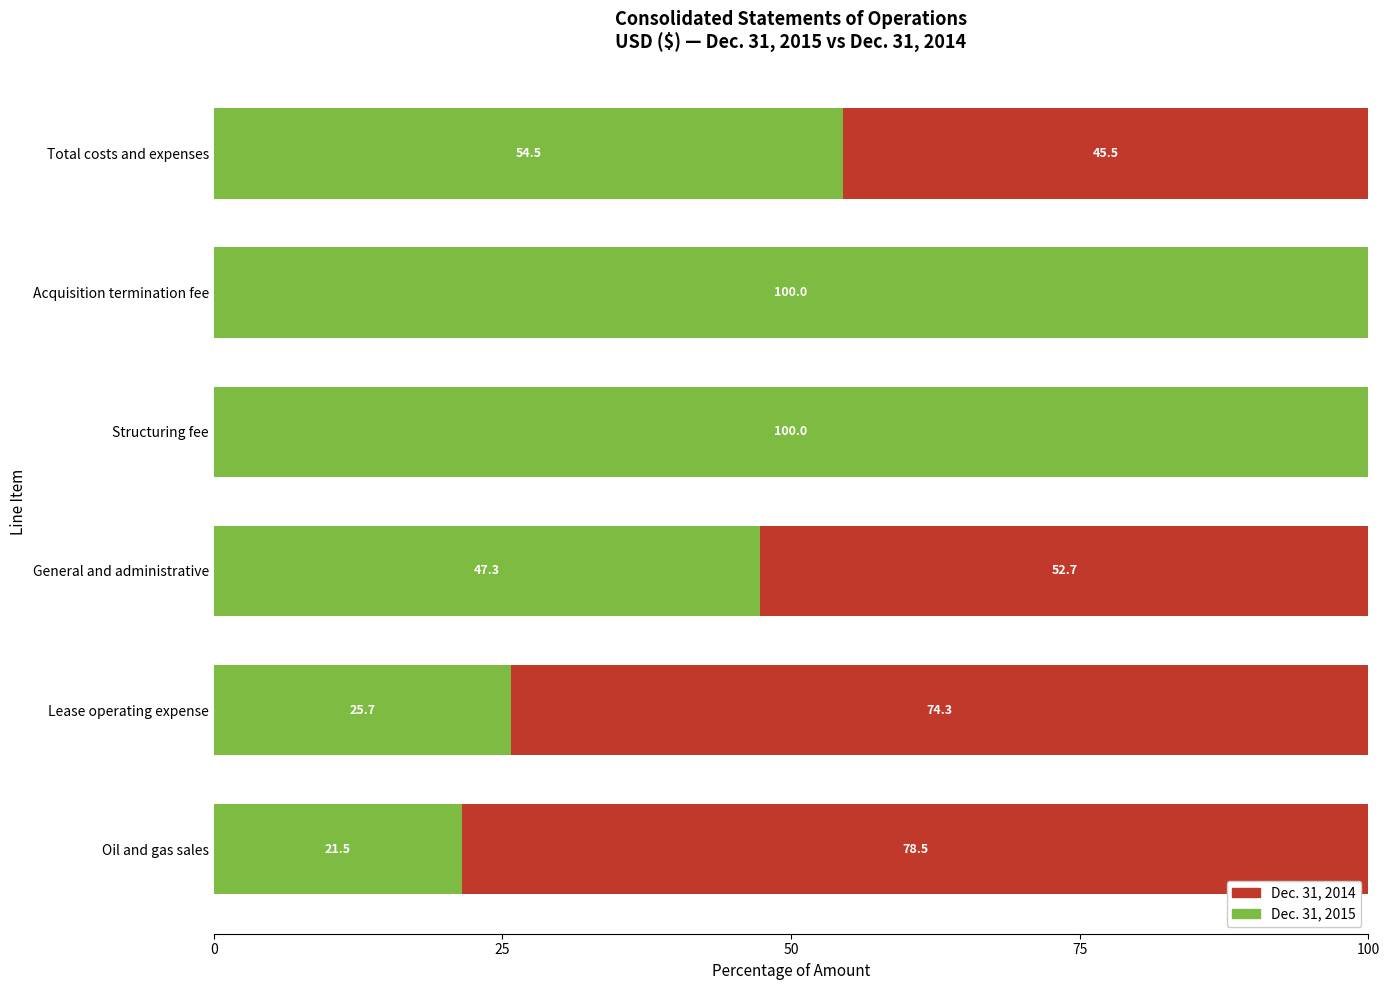

The value of Dec. 31, 2015 at Oil and gas sales is 9.0. True or false?

False